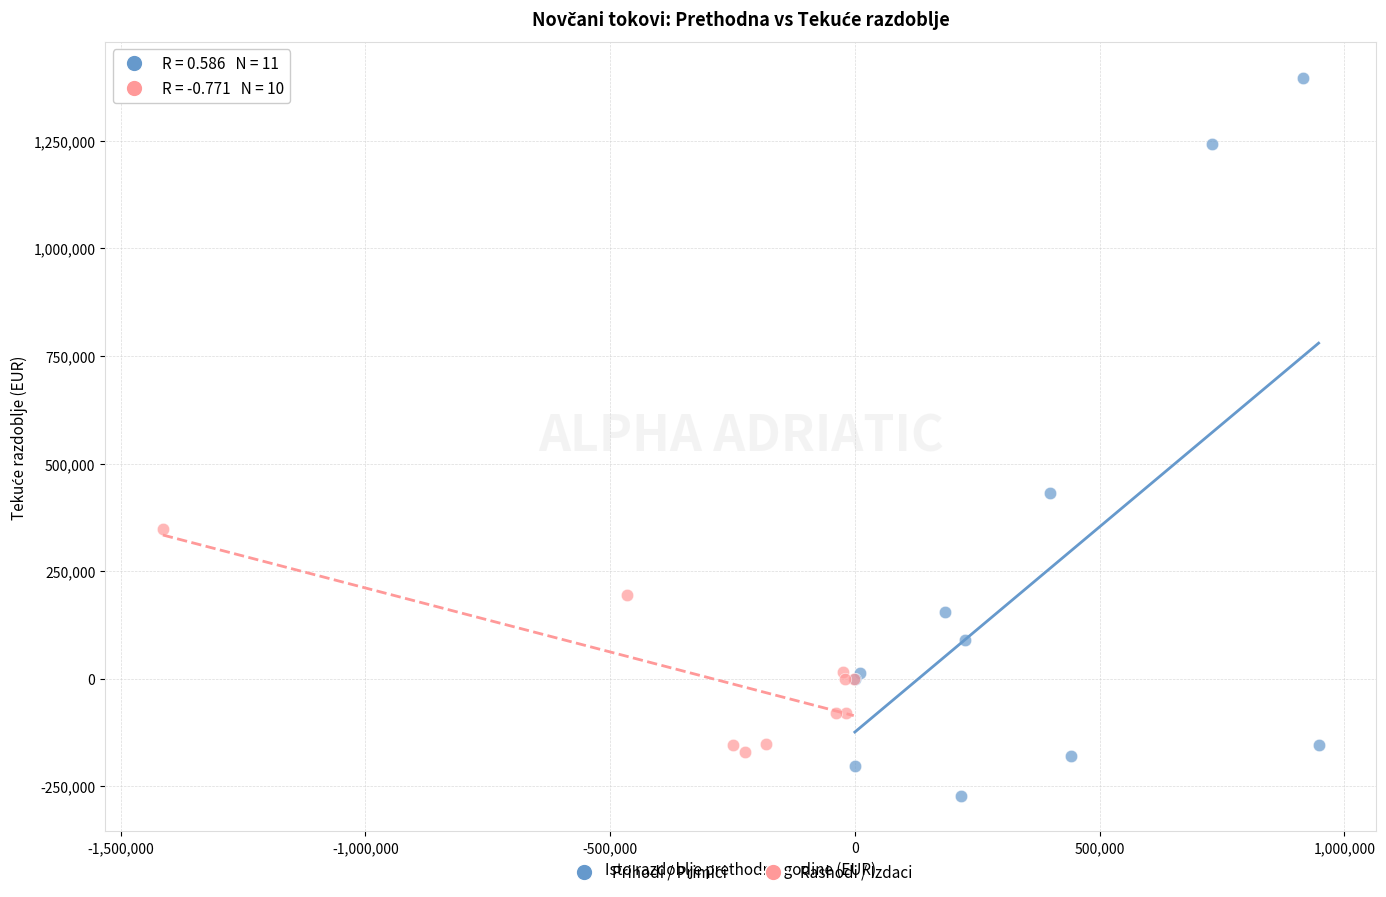

Which series reaches the minimum Y coordinate?

Prihodi / Primici